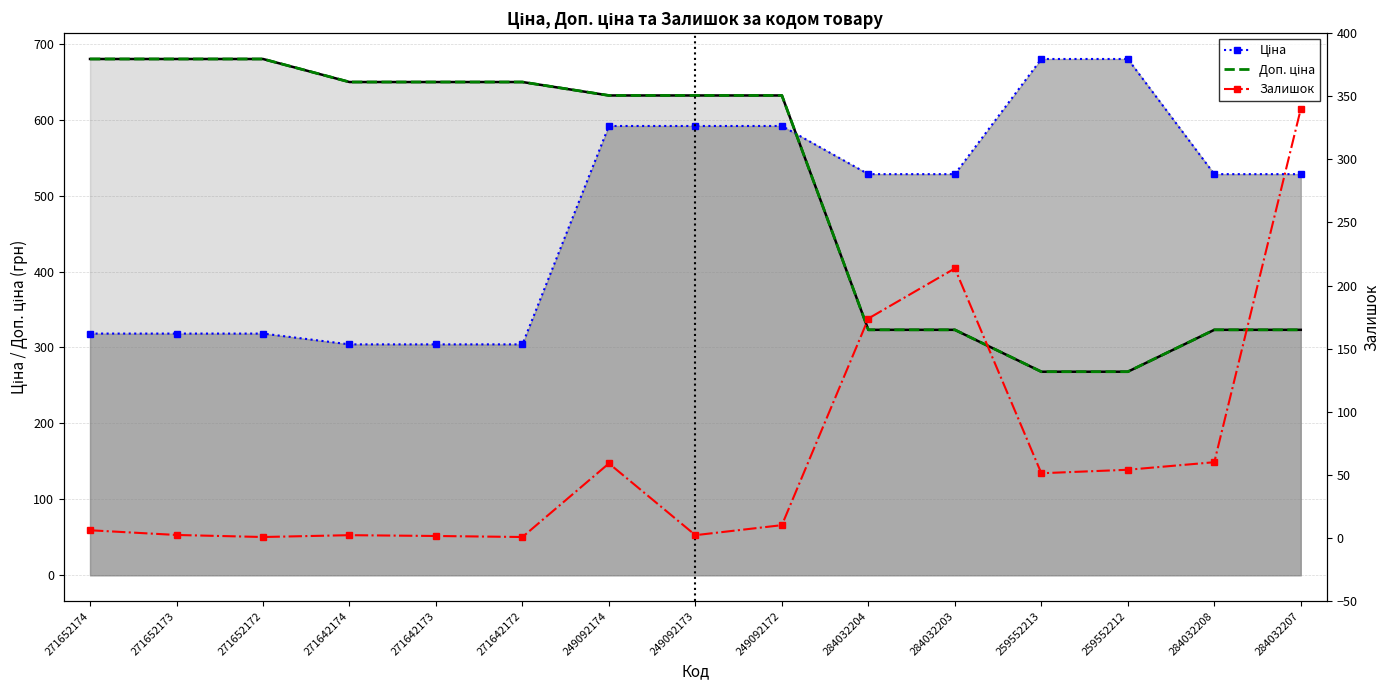

What are all the series names shown in the legend?

Ціна, Доп. ціна, Залишок